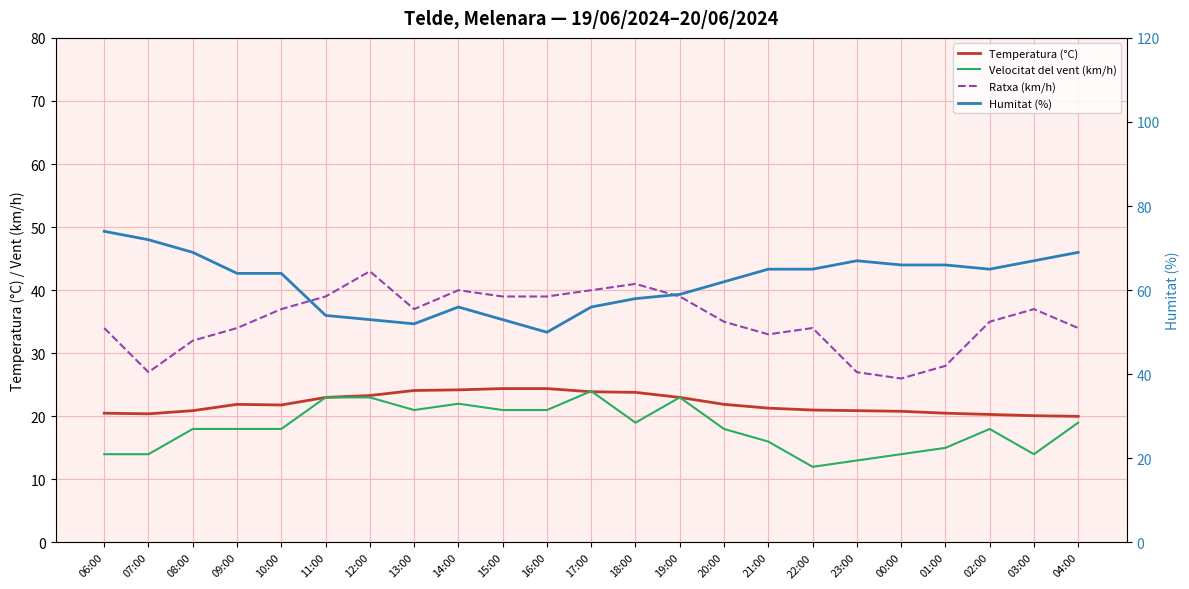

What is the average value of the Temperatura (°C) series?

22.0